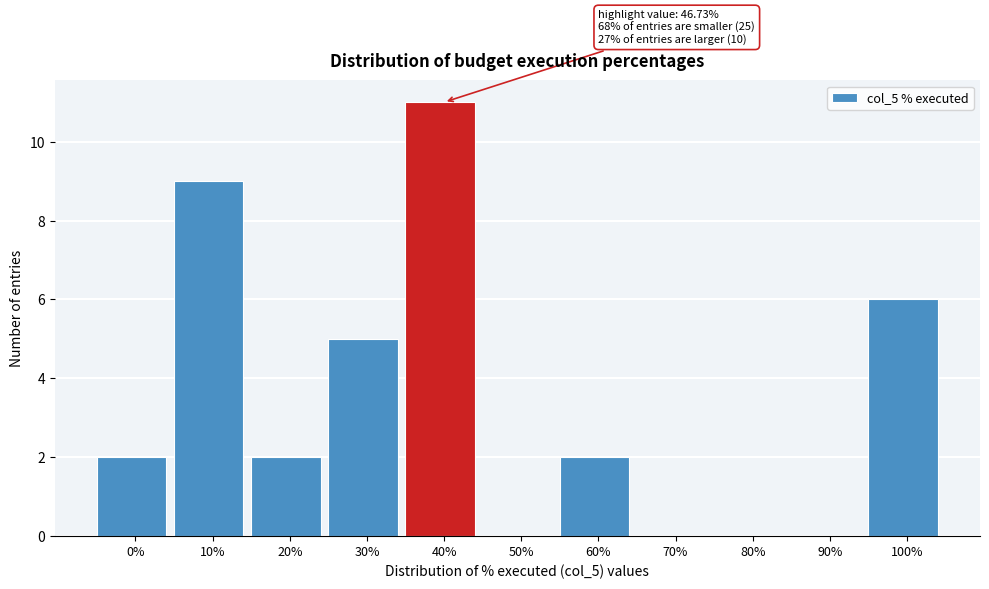

Reading left to right, transcribe all the data shown in this chart.

0%=2	10%=9	20%=2	30%=5	40%=11	50%=0	60%=2	70%=0	80%=0	90%=0	100%=6